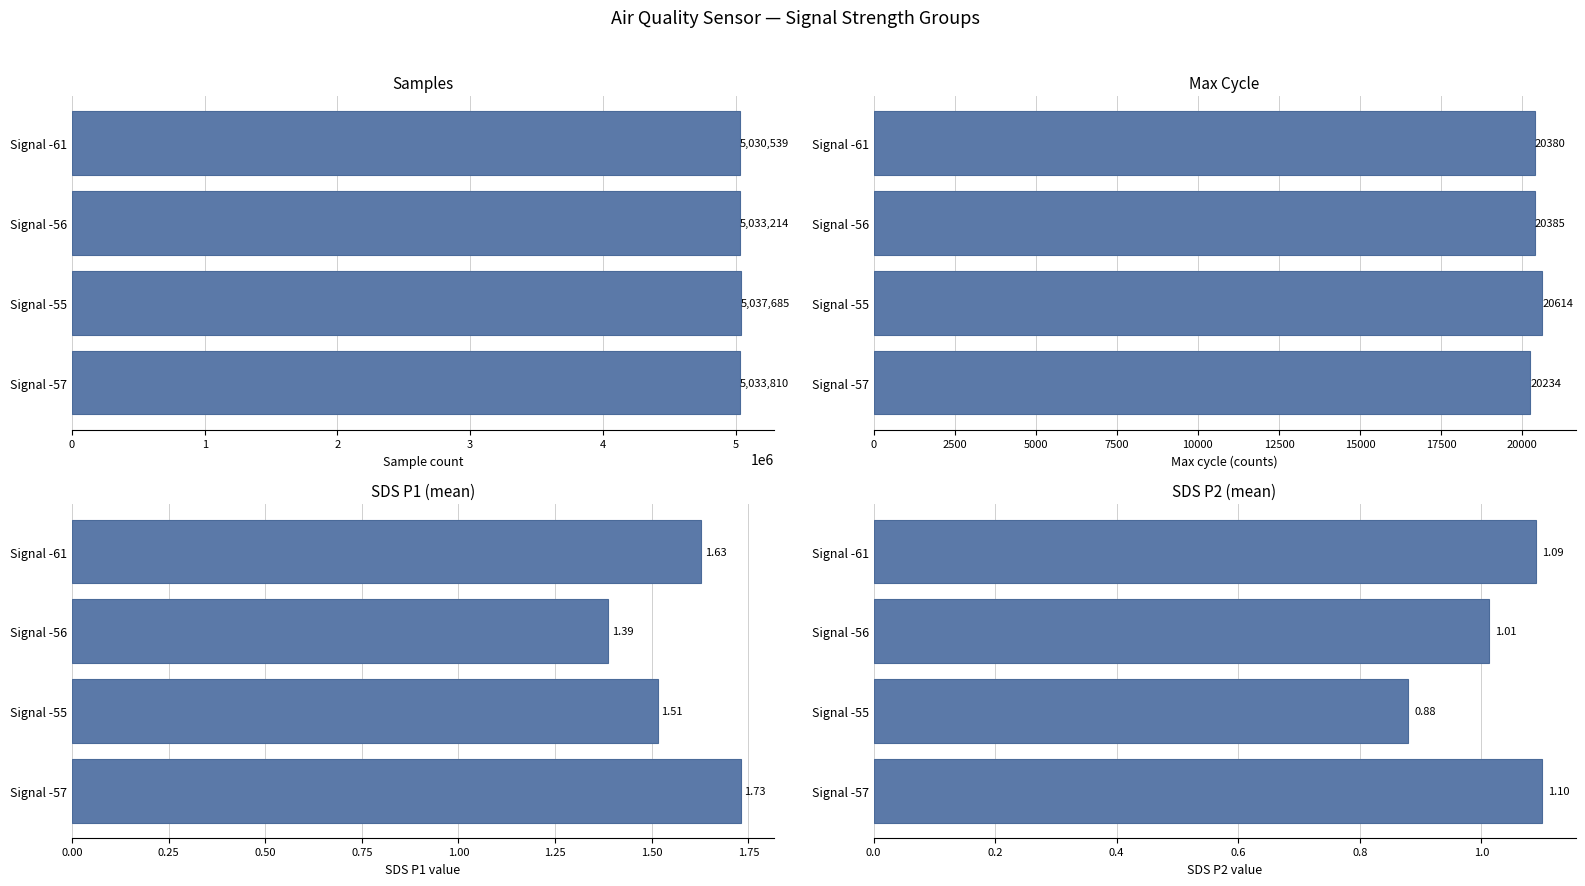

What are all the series names shown in the legend?

Samples, Max_cycle, SDS_P1, SDS_P2